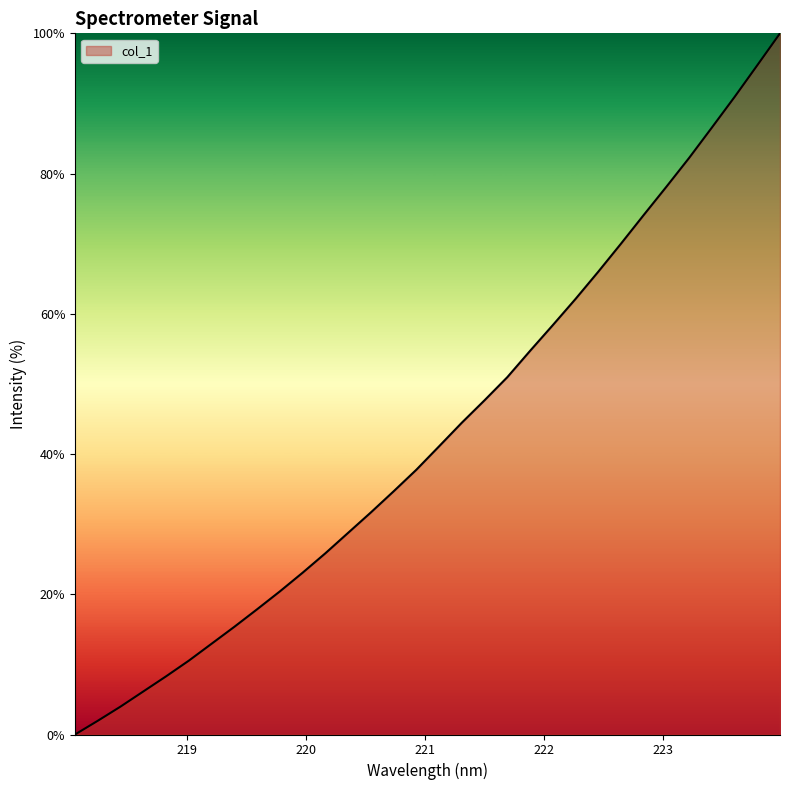

What is the maximum value shown in the chart?

100.0